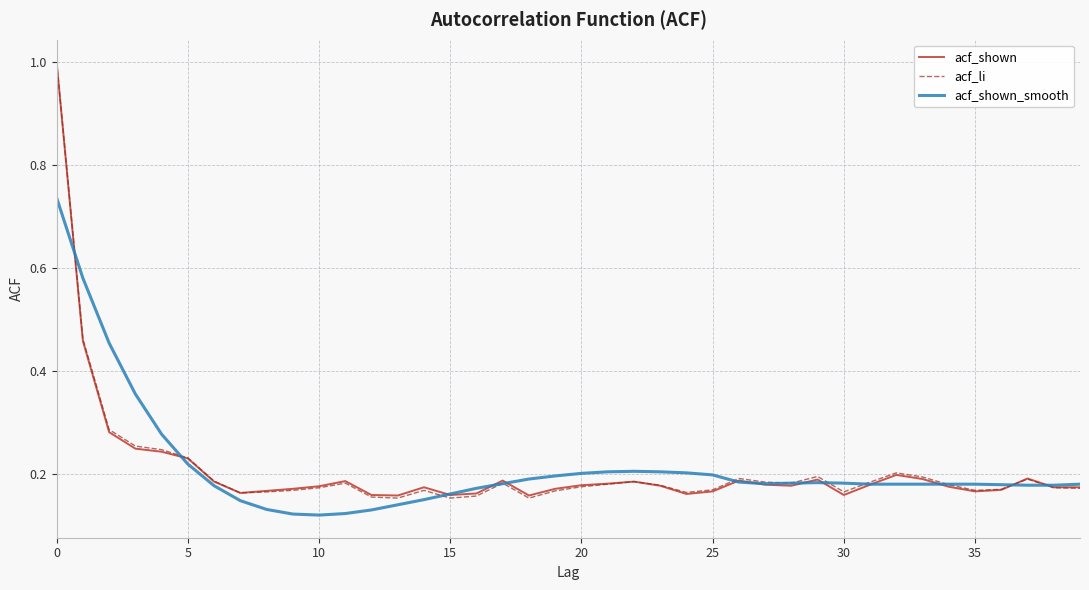

What is the greatest value displayed?

1.0